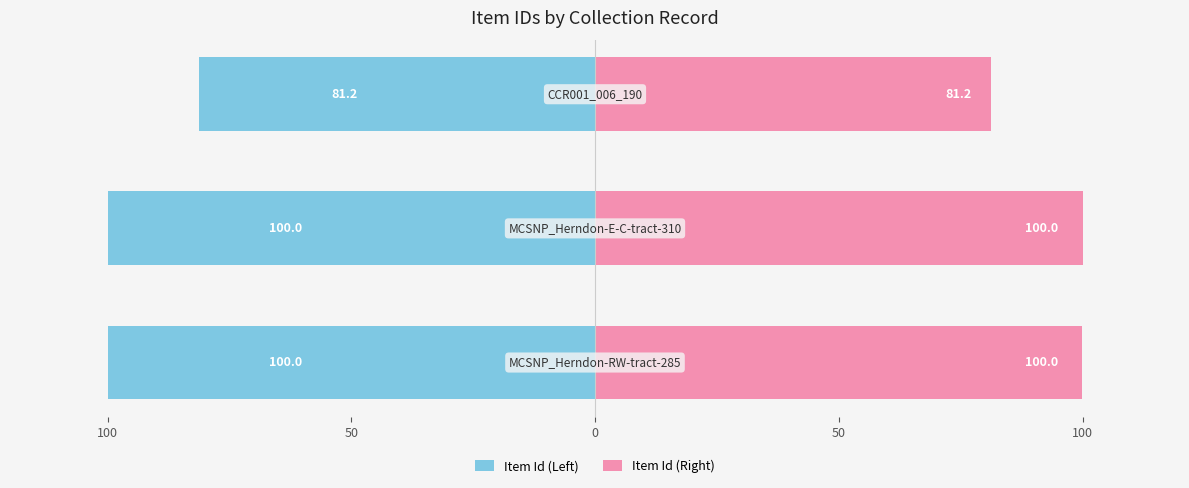

Rank the series by their maximum value, from lowest to highest.

Item Id (Left), Item Id (Right)